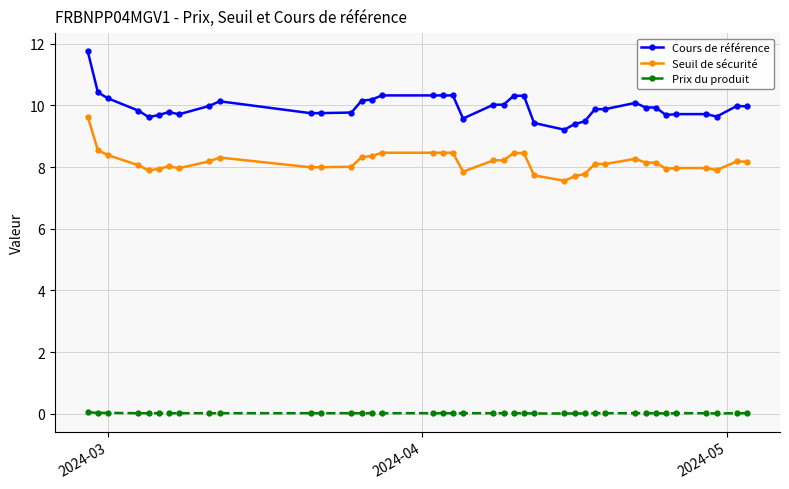

True or false: Cours de référence and Prix du produit intersect in this chart.

False